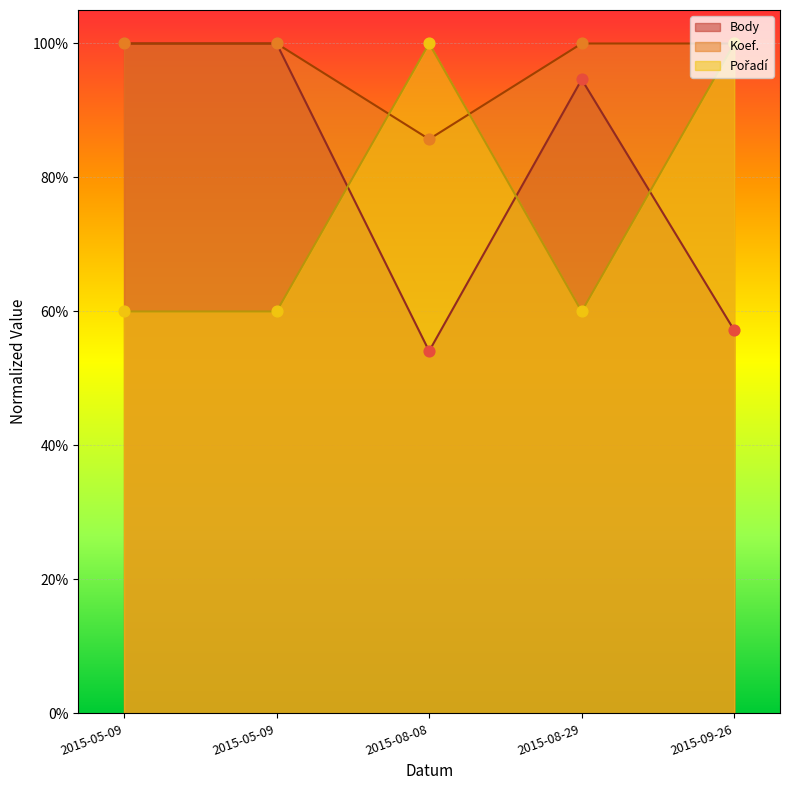

Which series has the largest Y range (max minus min)?

Body